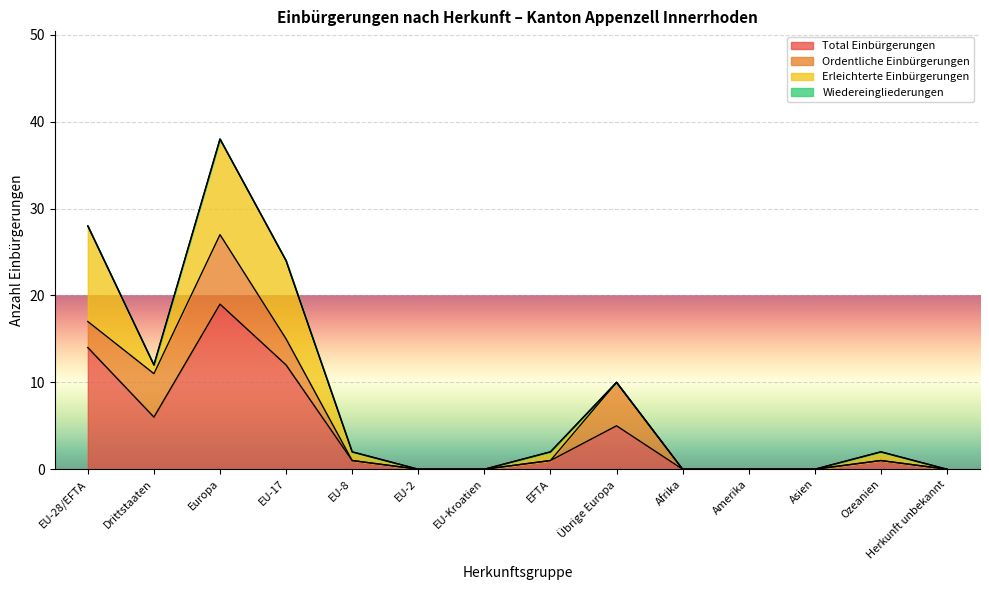

Which series changed the most between EU-17 and Amerika?

Total Einbürgerungen